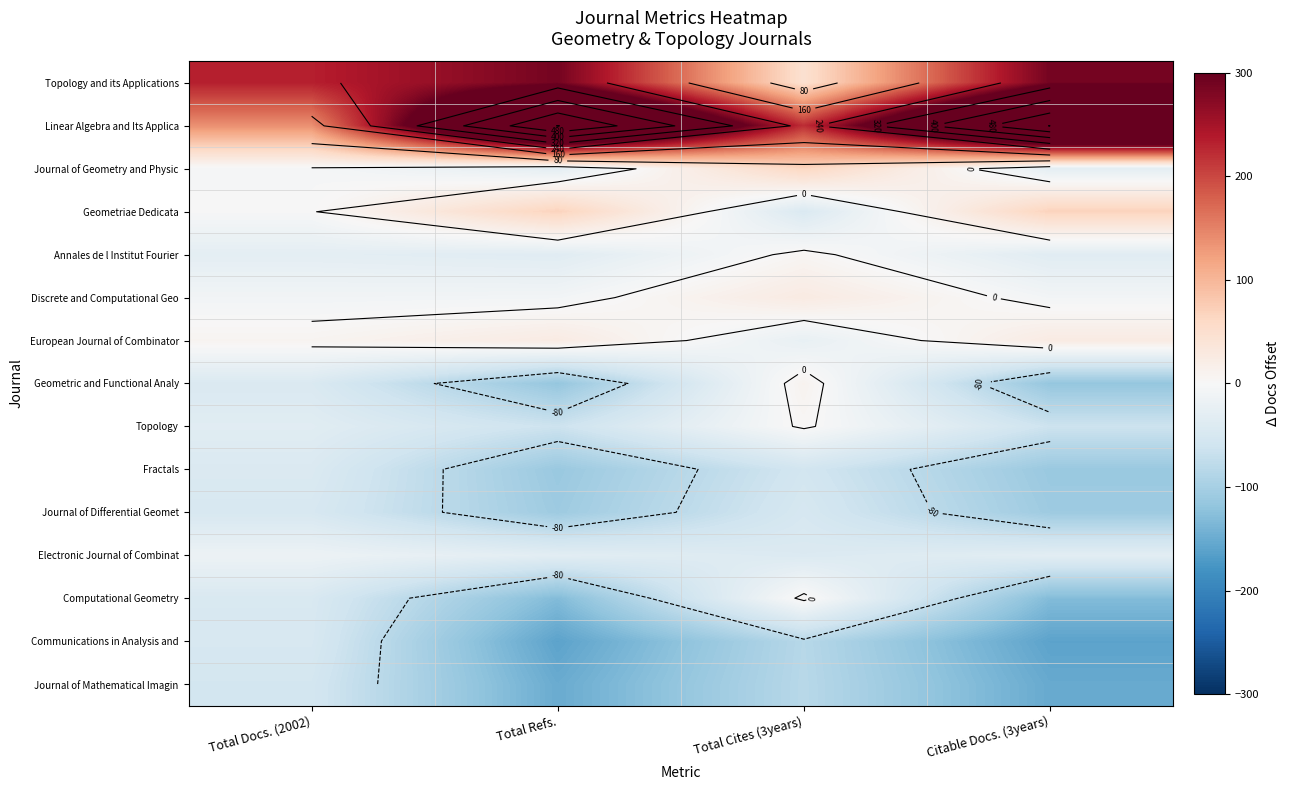

What is the difference between the second highest and second lowest values in the Computational Geometry series?

84.3